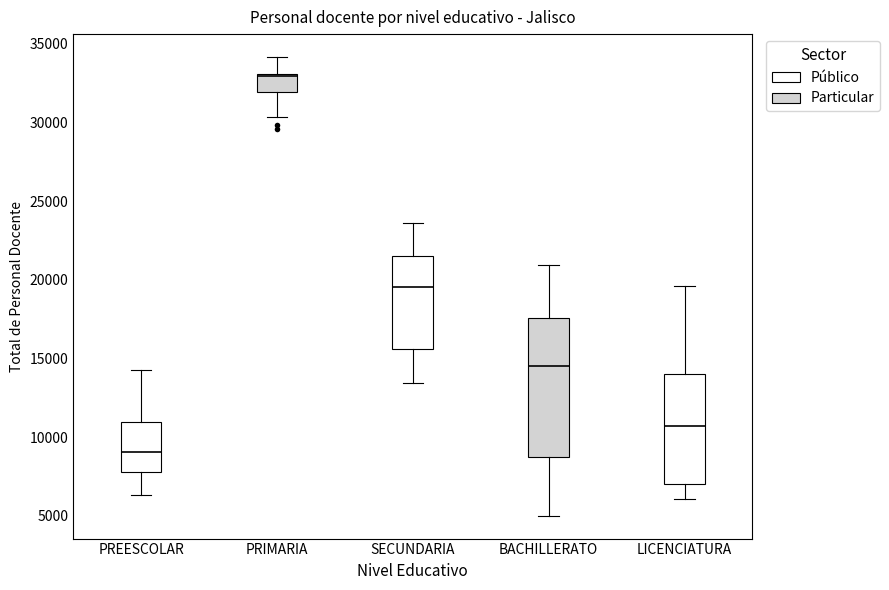

Reading left to right, transcribe this box plot: for each box, give where its median line is, the range the box spans, and where its two whiskers end, as read against the y-axis. The values are not printed on the chart, so give them approximately, as read against the axis.

PREESCOLAR: median 9000, box 8000 to 11000, whiskers 6500 to 14000
PRIMARIA: median 33000 (just below the box's upper edge), box 32000 to 33000, whiskers 30500 to 34000
SECUNDARIA: median 19500, box 15500 to 21500, whiskers 13500 to 23500
BACHILLERATO: median 14500, box 9000 to 17500, whiskers 5000 to 21000
LICENCIATURA: median 10500, box 7000 to 14000, whiskers 6000 to 19500